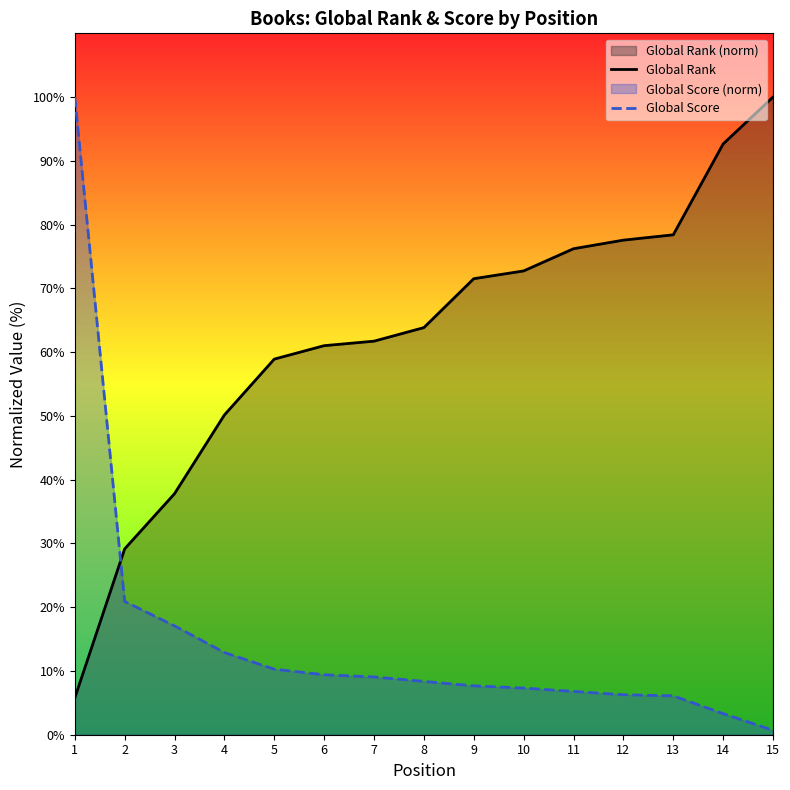

Reading right to left, extract all data points from this chart.

Global Rank: 100.0	92.7	78.4	77.6	76.2	72.7	71.5	63.8	61.7	61.0	58.9	50.1	37.8	29.1	5.8
Global Score: 0.7	3.3	6.1	6.3	6.8	7.3	7.7	8.4	9.1	9.4	10.3	12.9	17.1	20.9	100.0